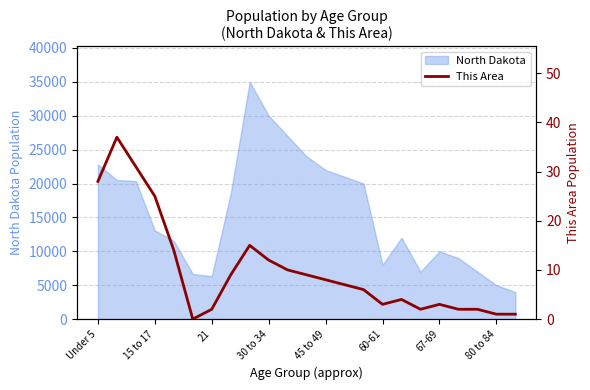

What is the value of the 7th point from the left?

2